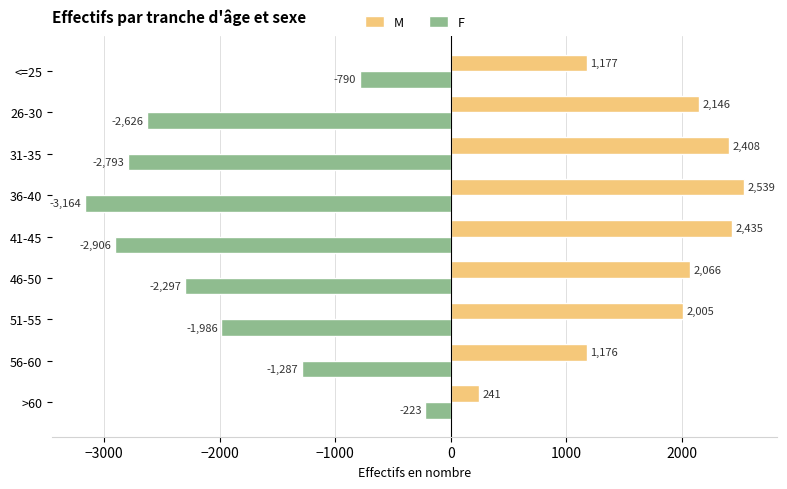

What is the smallest value displayed?

-3164